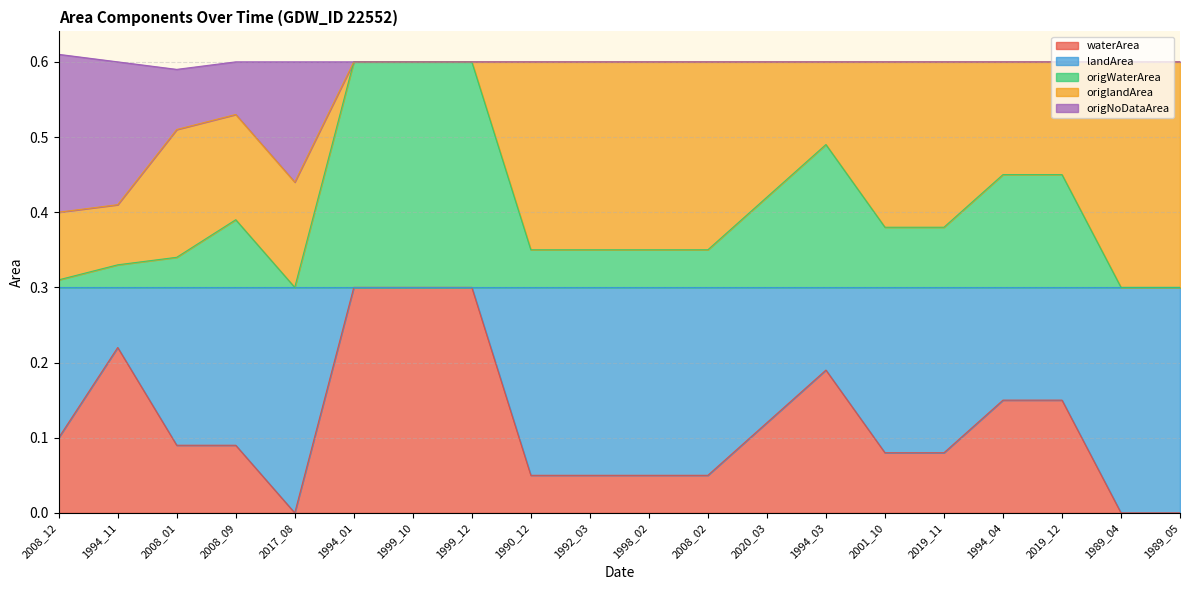

What is the highest value of the waterArea series?

0.3